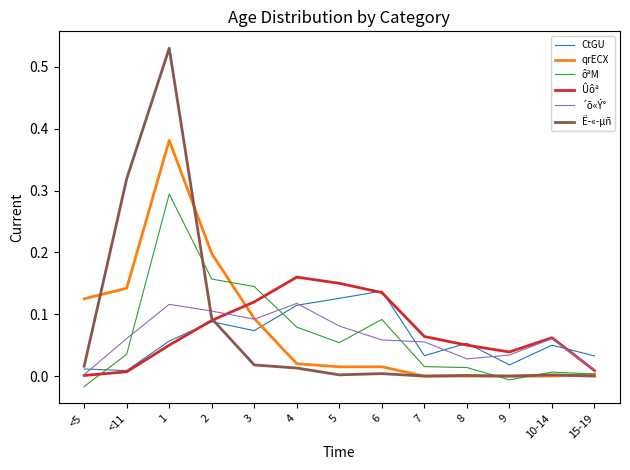

How many lines are shown in the chart?

6